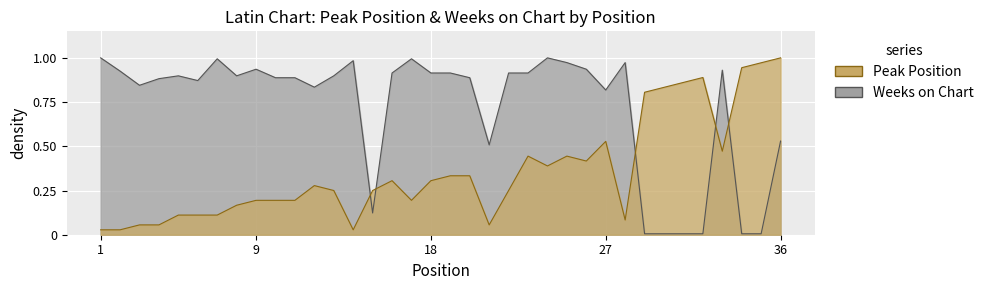

True or false: Weeks on Chart and Peak Position intersect in this chart.

True